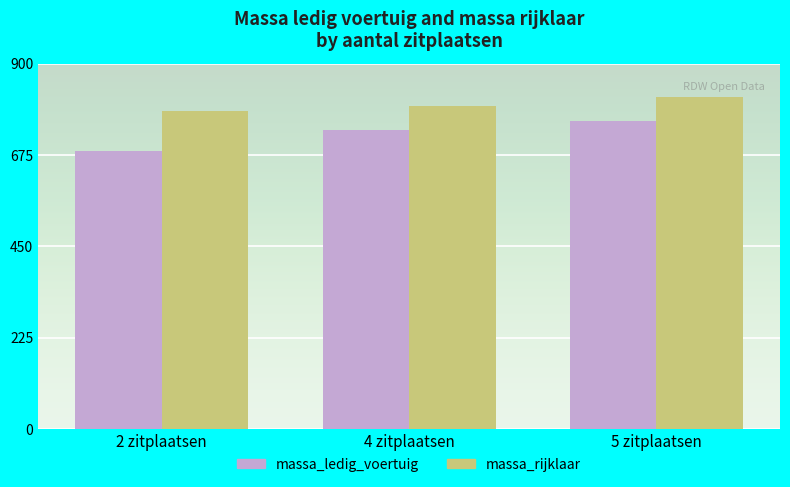

Rank the categories by massa_ledig_voertuig value from lowest to highest.

2 zitplaatsen, 4 zitplaatsen, 5 zitplaatsen